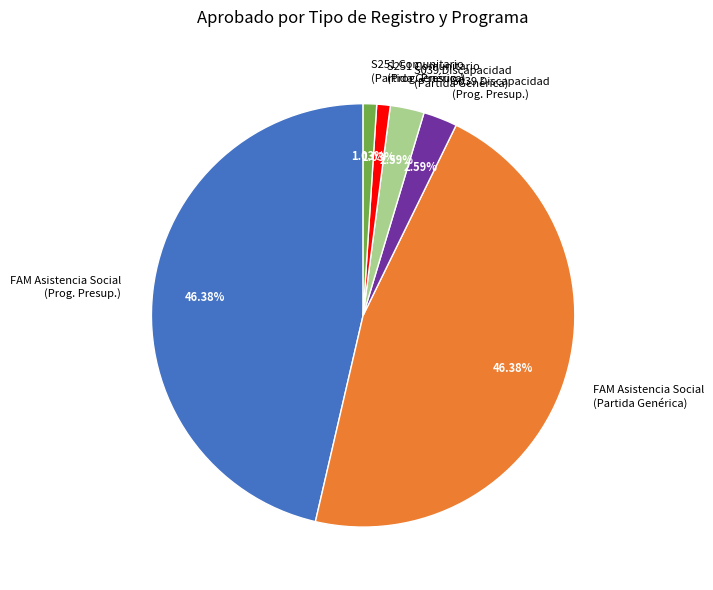

Does any single category account for the majority?

No